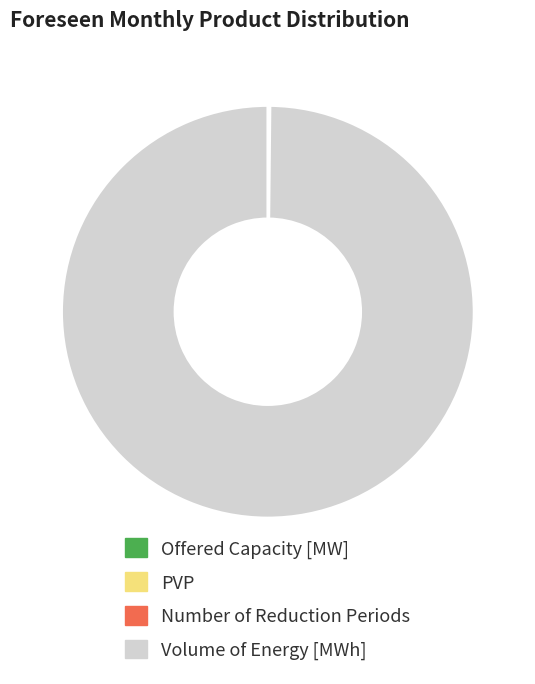

Which slice represents more than half of the pie?

Volume of Energy [MWh]